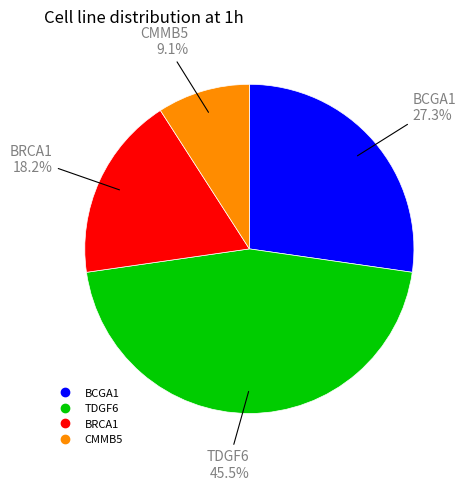

How many slices are in this pie chart?

4